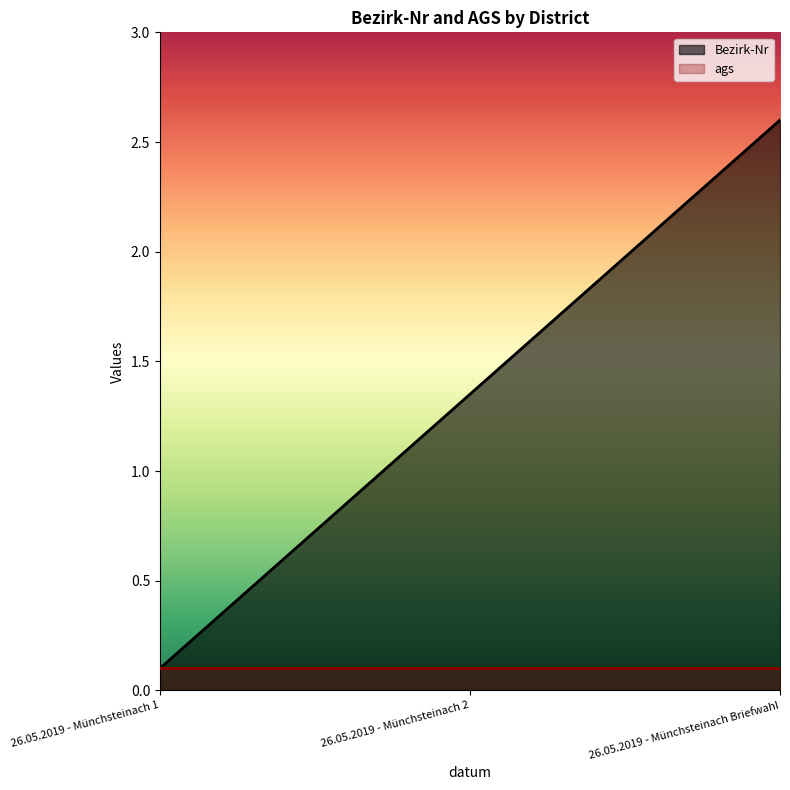

What is the sum of all values?

4.0